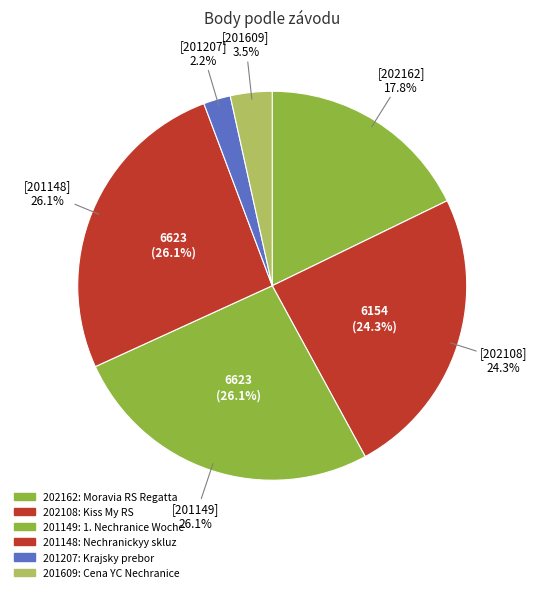

How many segments does this pie chart have?

6